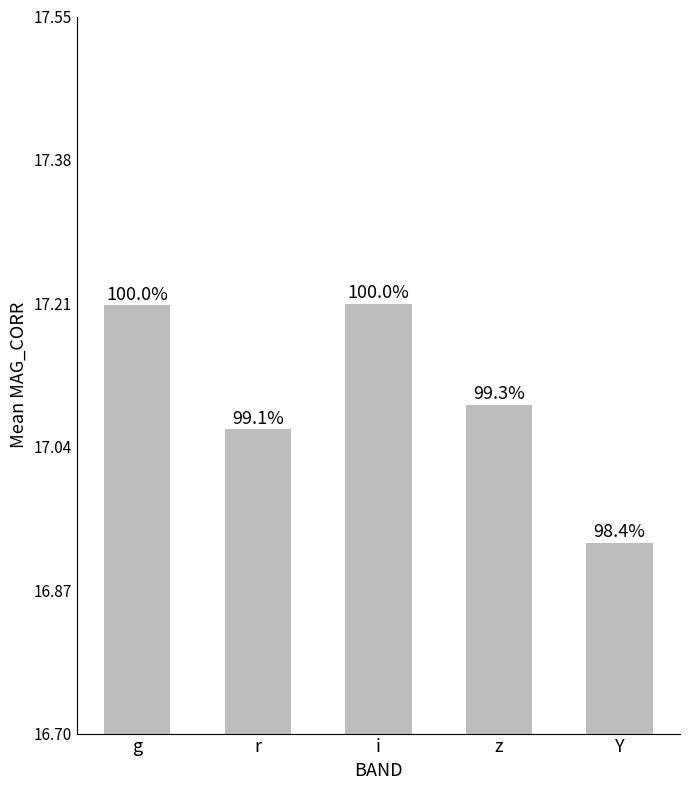

Does the chart contain any negative values?

No